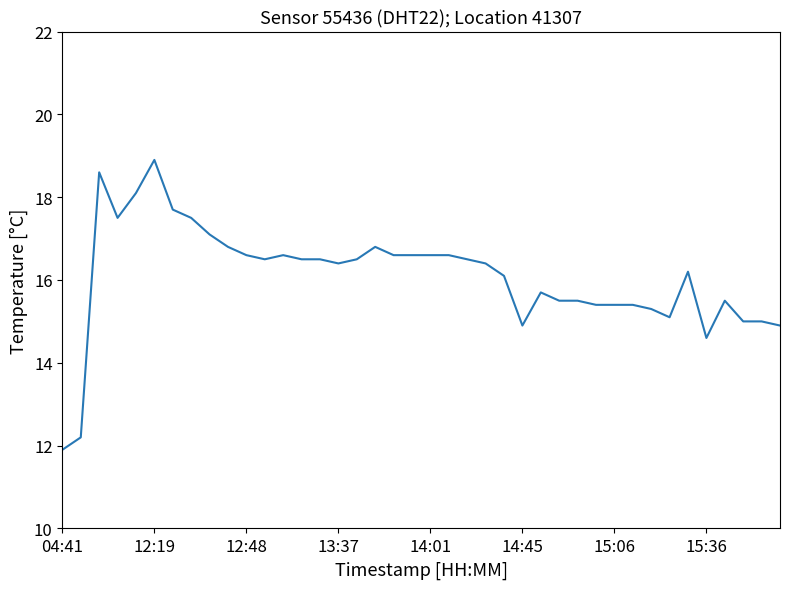

What is the difference between the second highest and second lowest values?

6.4